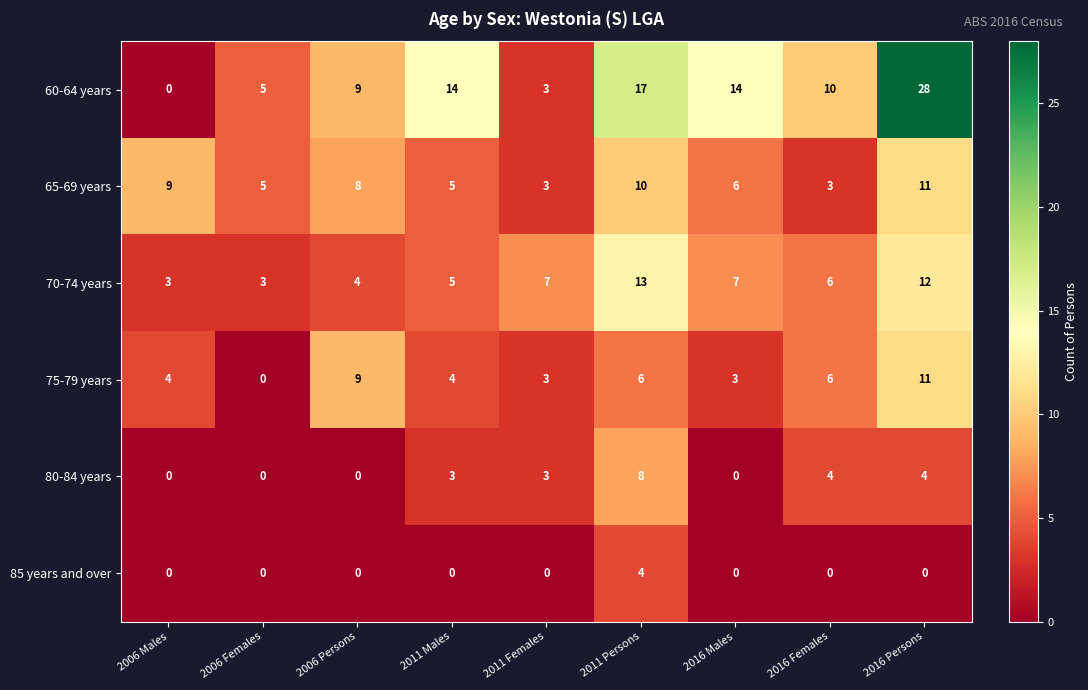

Read the 60-64 years value at 2011 Persons.

17